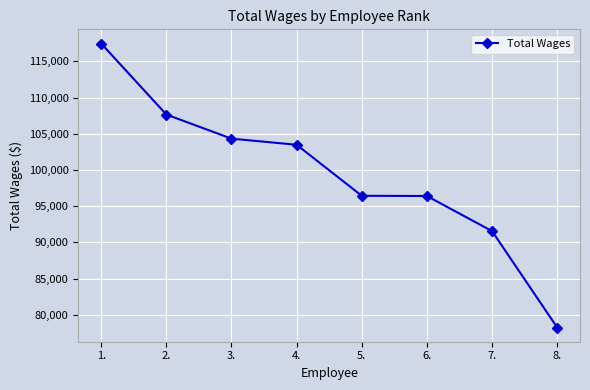

True or false: the data shows 53433 at 4..

False